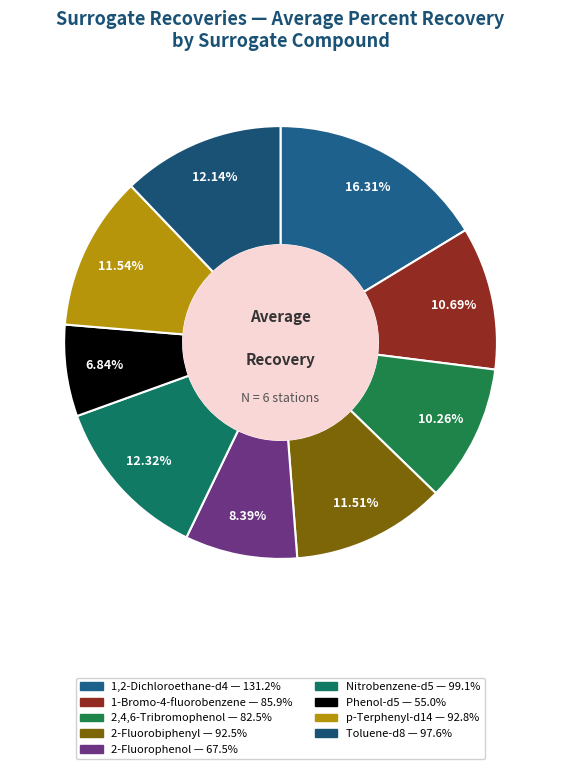

What percentage is the Phenol-d5 slice, to the nearest percent?

7%